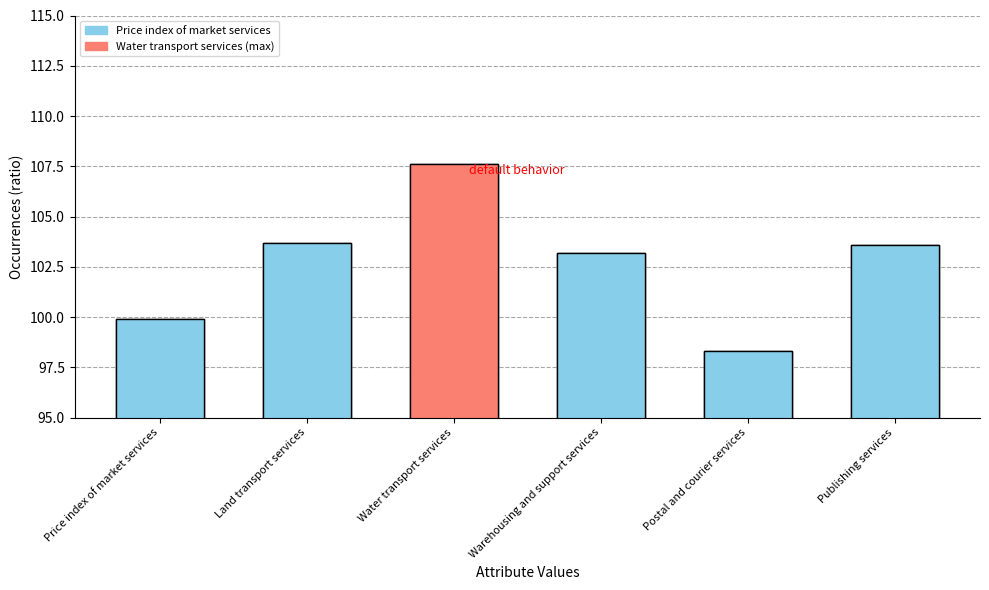

What is the label of the 2nd bar from the right?

Postal and courier services